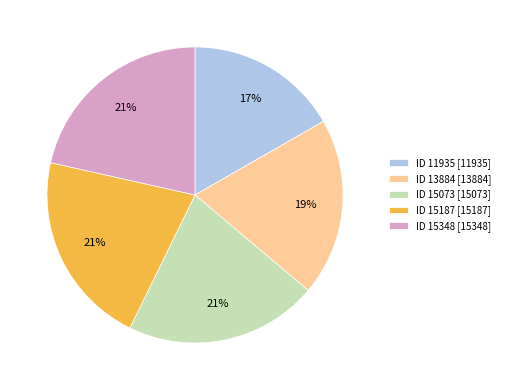

What is the smallest slice in the pie chart?

ID 11935 [11935]